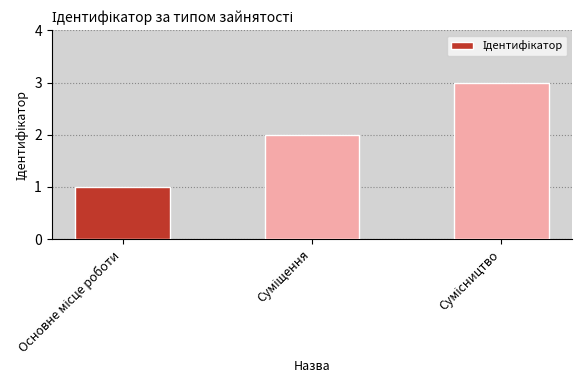

How many bars are there in total?

3